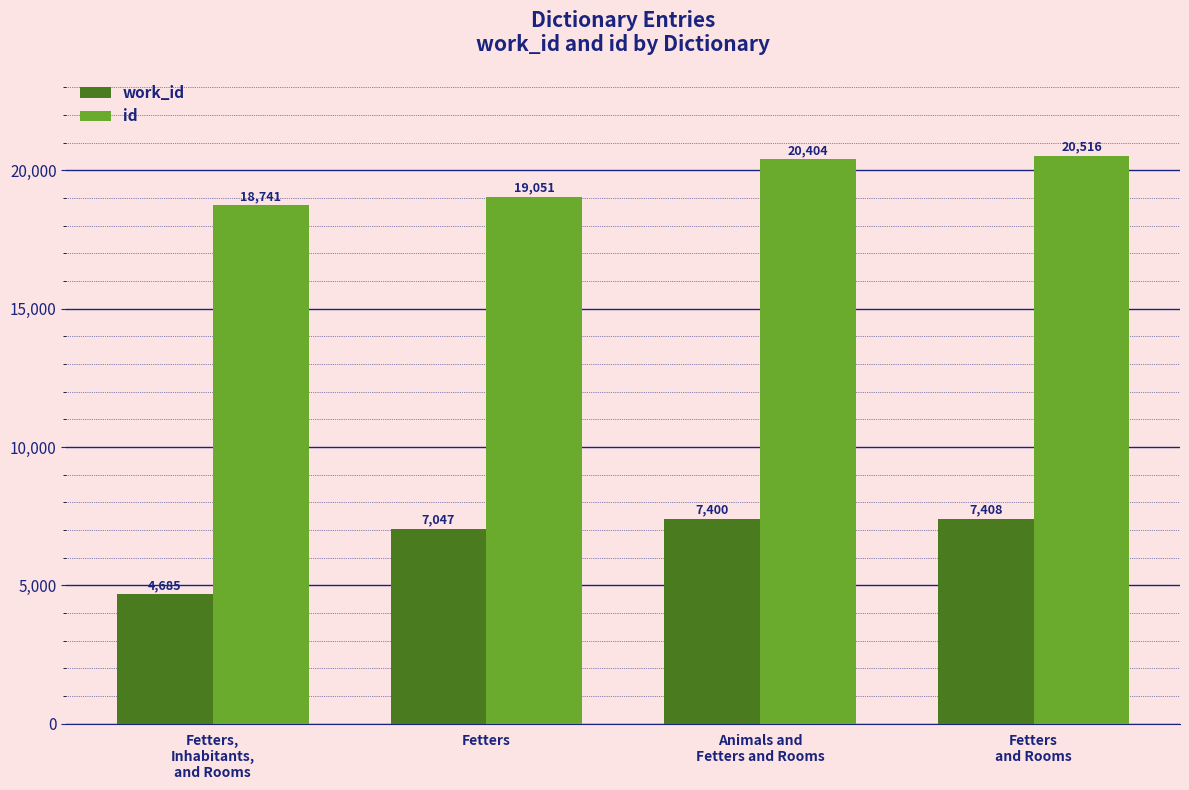

List the series in order of their overall mean, lowest first.

work_id, id